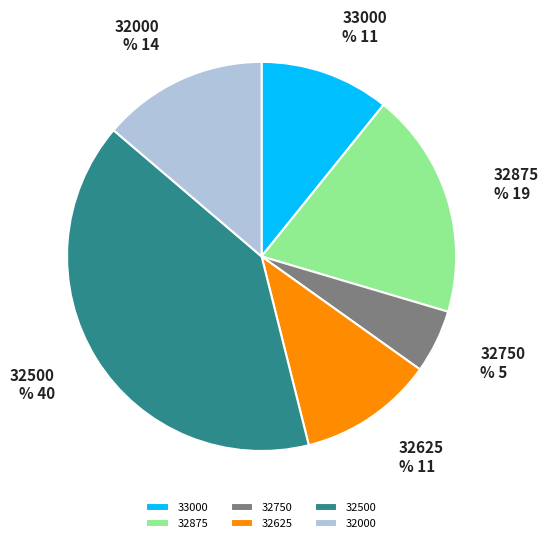

Count the number of slices in the pie.

6